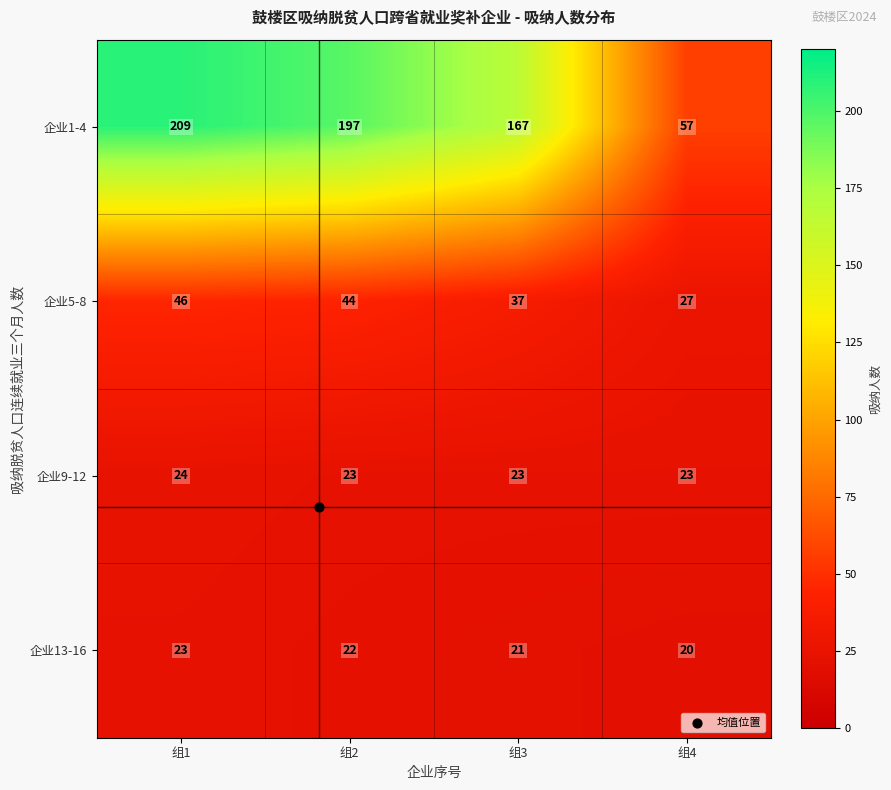

Count the number of data series in this chart.

4